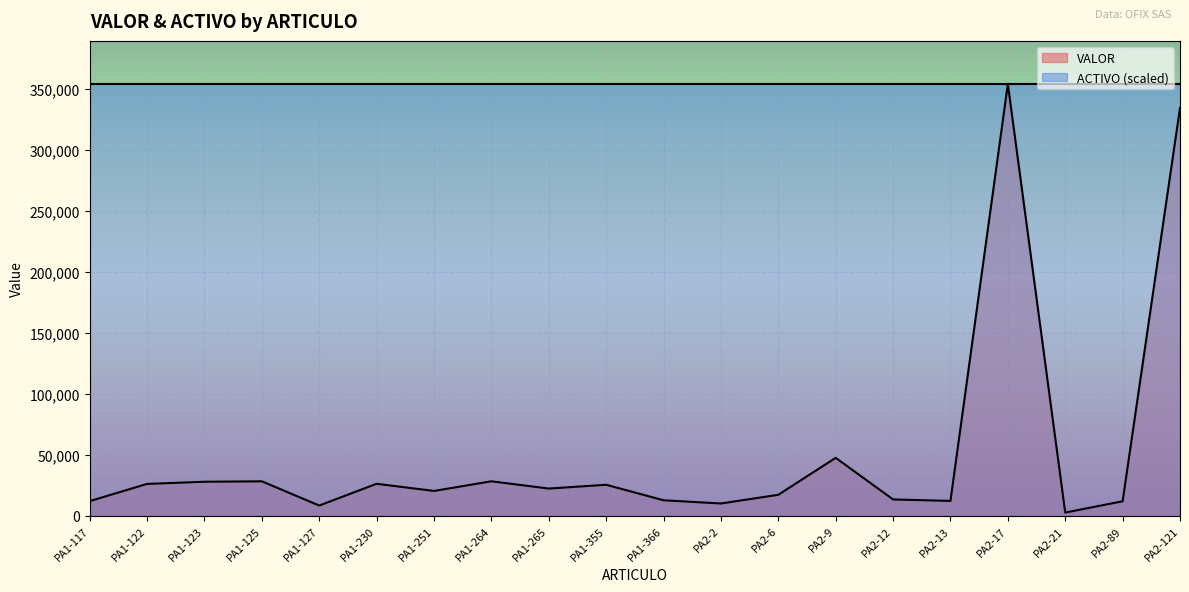

How many distinct data groups are displayed?

2